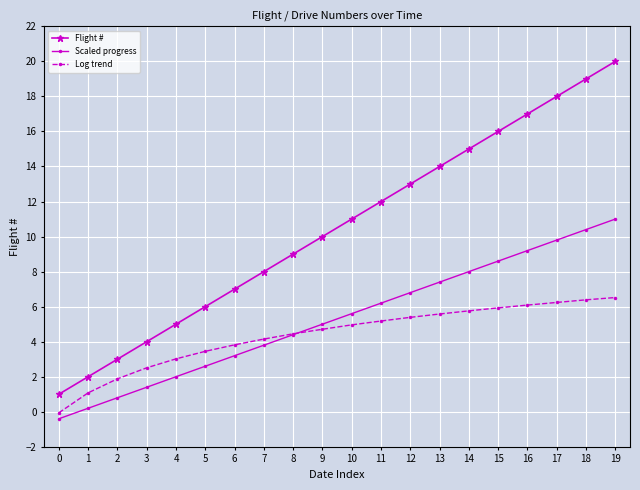

What is the value of the Log trend point at the 18th from the left?

6.2